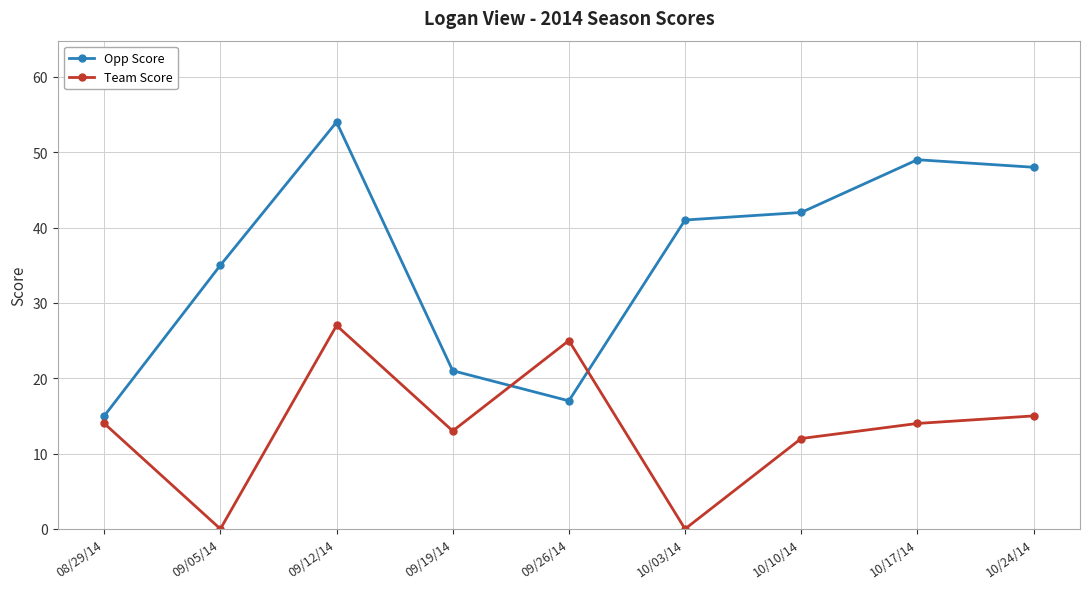

Which series has the largest range (max minus min)?

Opp Score